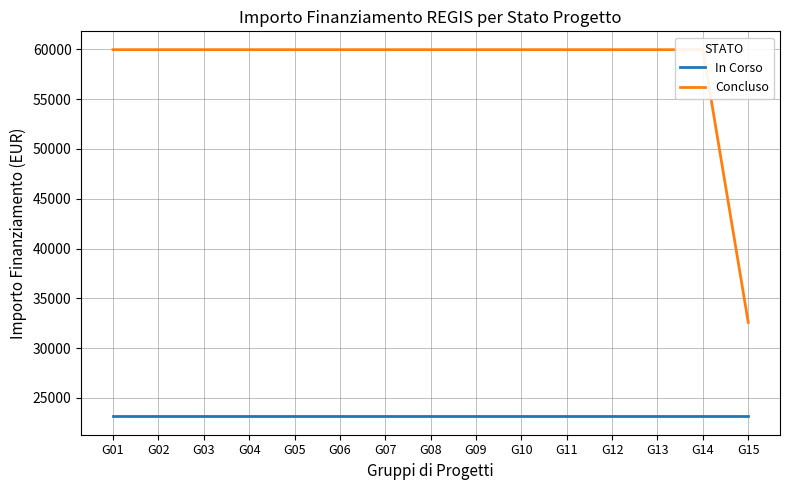

Reading left to right, extract all data points from this chart.

In Corso: G01=23147	G02=23147	G03=23147	G04=23147	G05=23147	G06=23147	G07=23147	G08=23147	G09=23147	G10=23147	G11=23147	G12=23147	G13=23147	G14=23147	G15=23147
Concluso: G01=59966	G02=59966	G03=59966	G04=59966	G05=59966	G06=59966	G07=59966	G08=59966	G09=59966	G10=59966	G11=59966	G12=59966	G13=59966	G14=59966	G15=32589